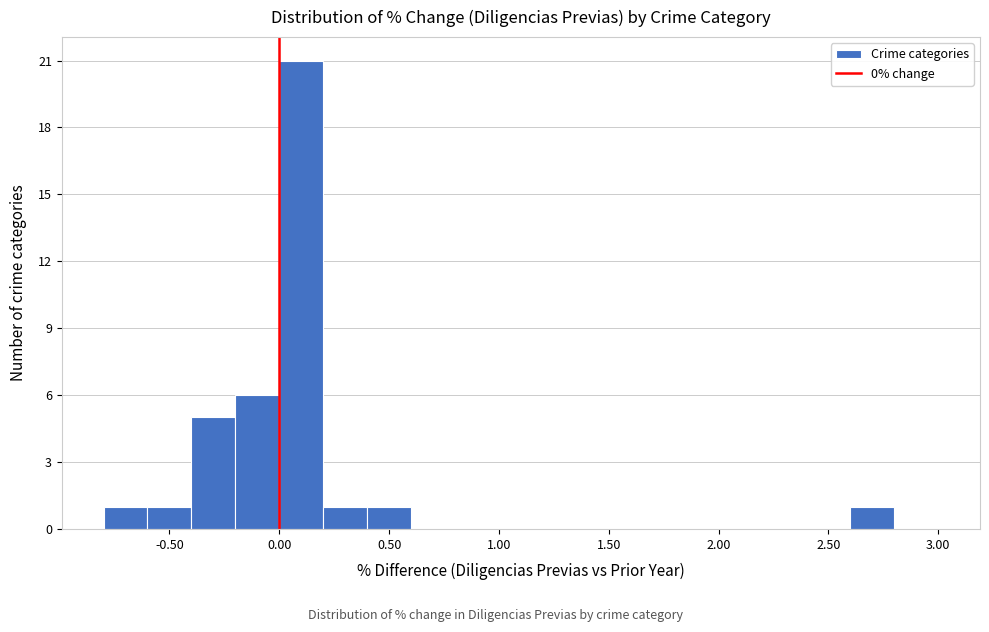

Reading left to right, list every bar in this chart as the range it spans on the x-axis followed by its height. The values are not printed on the chart, so give them approximately, as read against the axis.

-0.8 to -0.6: 1
-0.6 to -0.4: 1
-0.4 to -0.2: 5
-0.2 to 0.0: 6
0.0 to 0.2: 21
0.2 to 0.4: 1
0.4 to 0.6: 1
0.6 to 0.8: 0
0.8 to 1.0: 0
1.0 to 1.2: 0
1.2 to 1.4: 0
1.4 to 1.6: 0
1.6 to 1.8: 0
1.8 to 2.0: 0
2.0 to 2.2: 0
2.2 to 2.4: 0
2.4 to 2.6: 0
2.6 to 2.8: 1
2.8 to 3.0: 0